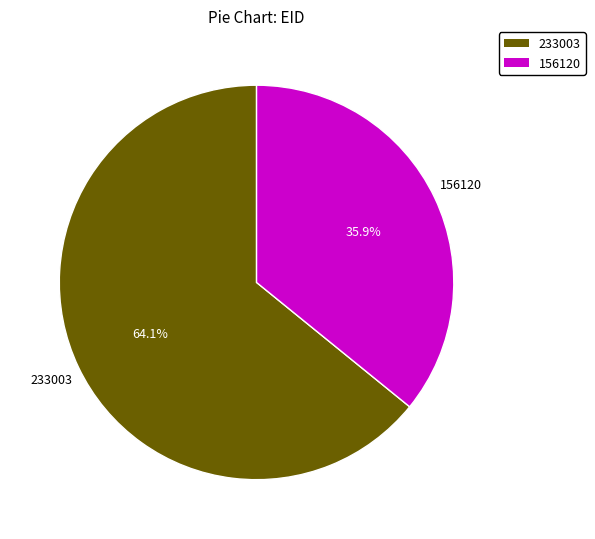

To the nearest percent, what is the difference between the largest and smallest slice percentages?

28%